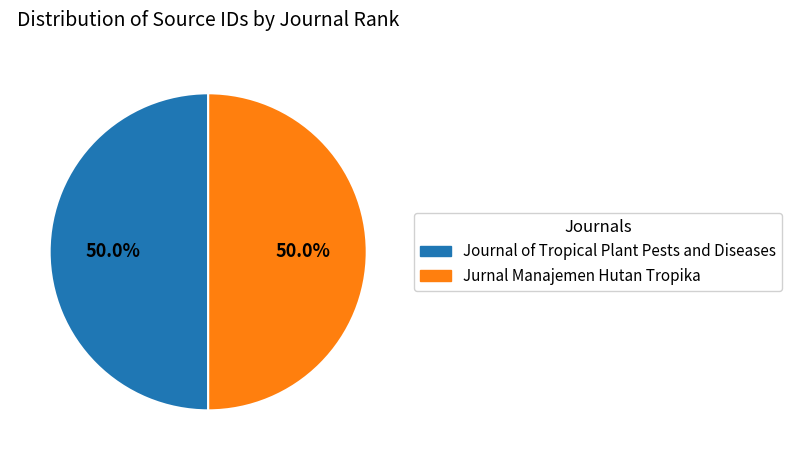

Count the number of slices in the pie.

2